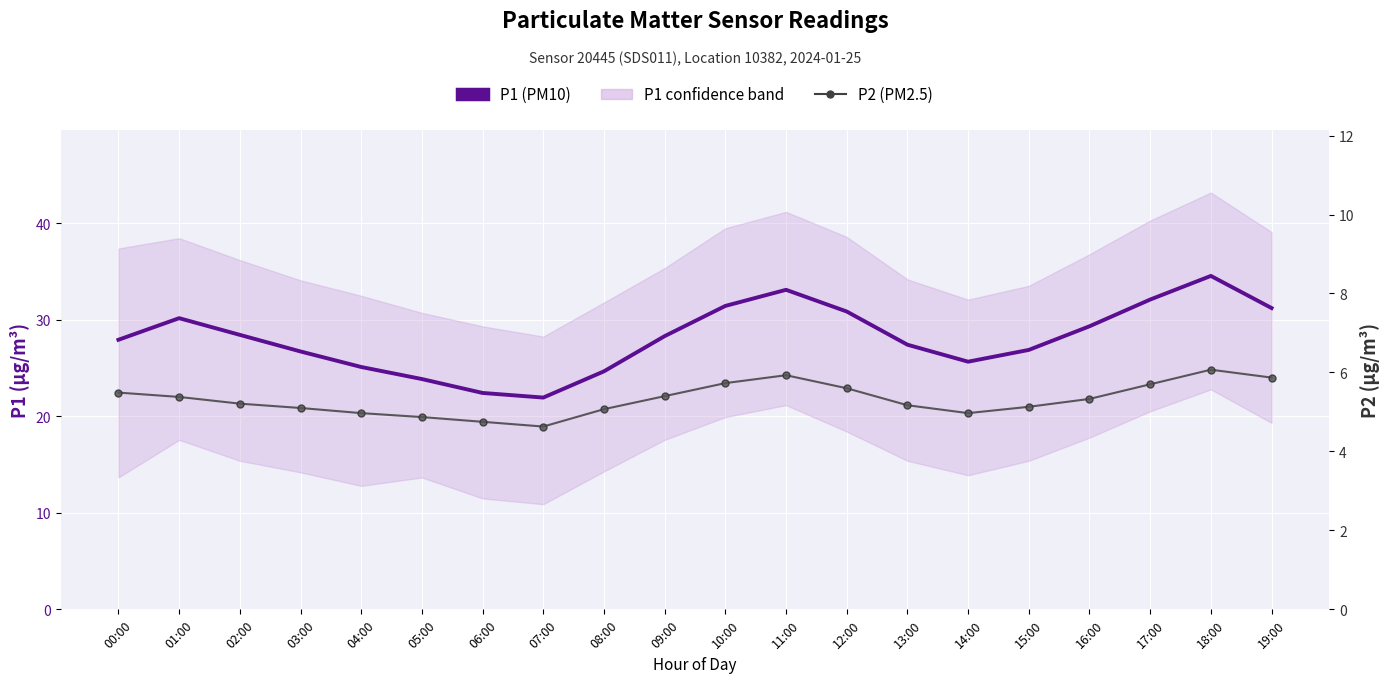

Reading left to right, what are all the values shown in this chart?

P1 (PM10): 27.9	30.2	28.4	26.7	25.1	23.9	22.4	21.9	24.7	28.3	31.4	33.1	30.9	27.4	25.7	26.9	29.3	32.1	34.6	31.2
P2 (PM2.5): 5.5	5.4	5.2	5.1	5.0	4.9	4.8	4.6	5.1	5.4	5.7	5.9	5.6	5.2	5.0	5.1	5.3	5.7	6.1	5.9